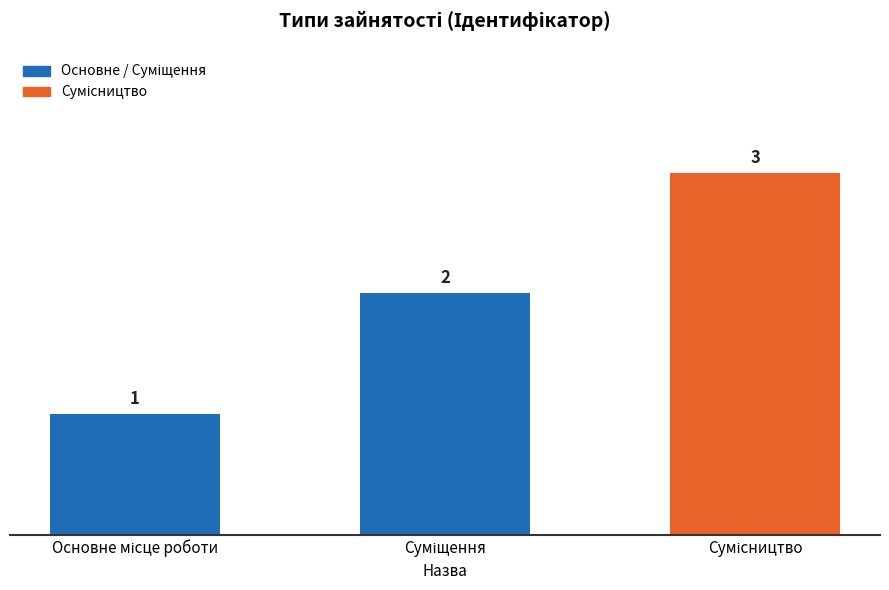

Reading left to right, transcribe all the data shown in this chart.

1	2	3